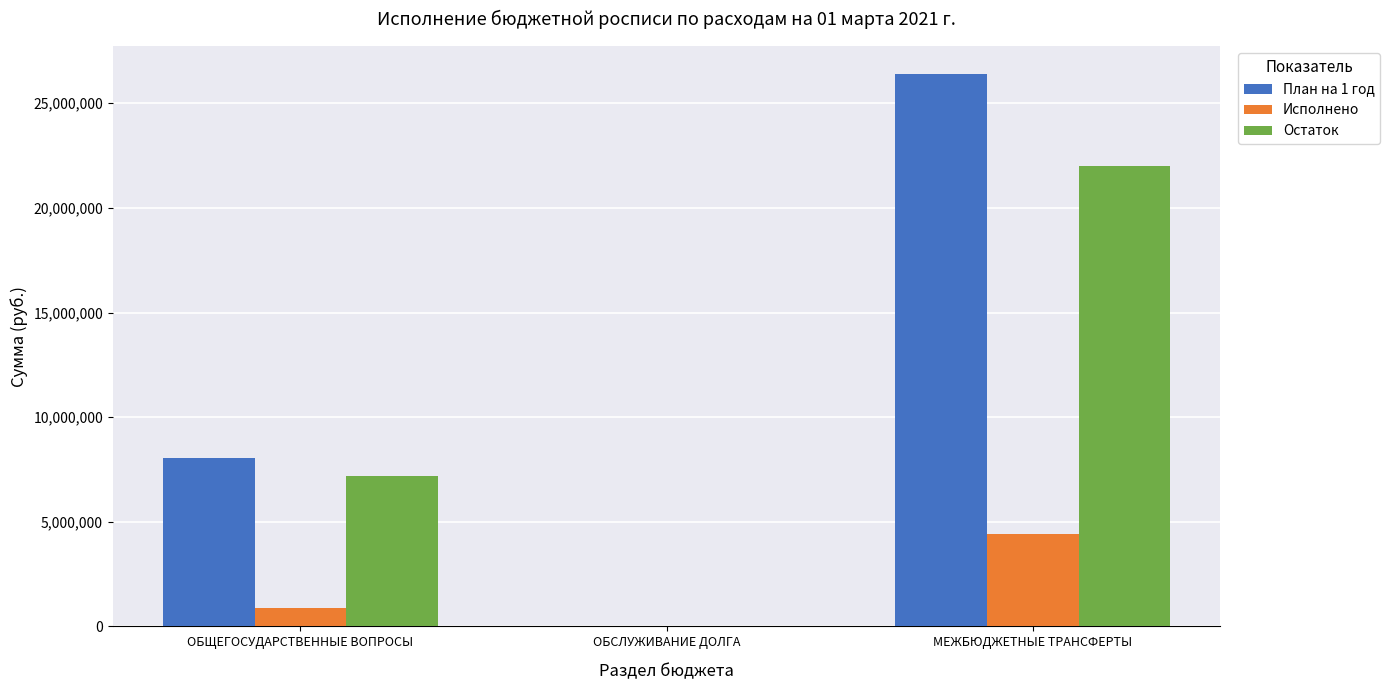

Between ОБСЛУЖИВАНИЕ ДОЛГА and МЕЖБЮДЖЕТНЫЕ ТРАНСФЕРТЫ, which series saw the biggest shift?

План на 1 год